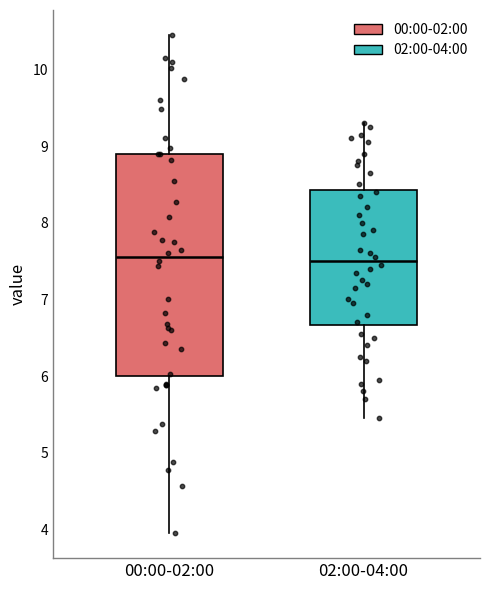

Reading left to right, read every box against the y-axis: the position of its median line, the range the box covers, and the ends of its whiskers. The values are not printed on the chart, so give them approximately, as read against the axis.

00:00-02:00: median 7.6, box 6.0 to 8.9, whiskers 4.0 to 10.5
02:00-04:00: median 7.5, box 6.7 to 8.4, whiskers 5.5 to 9.3